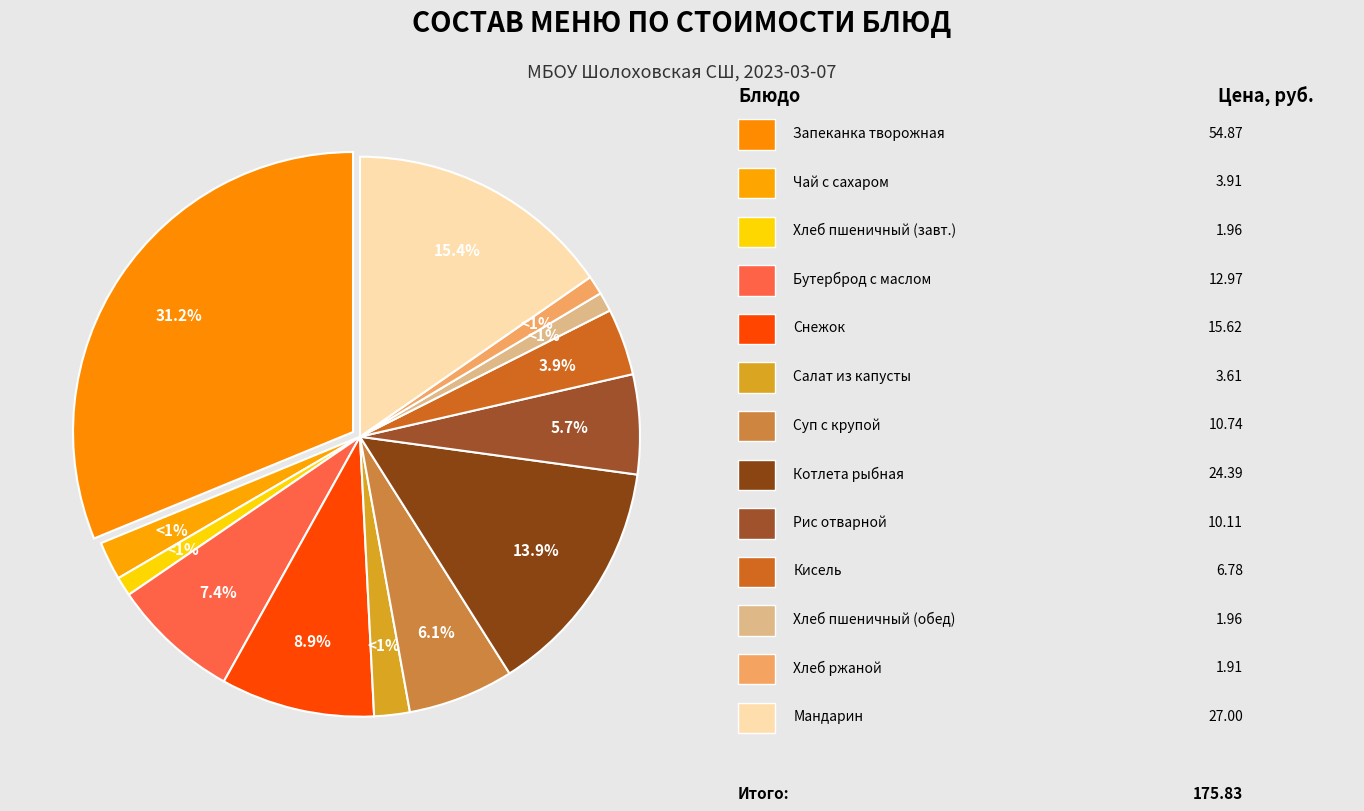

What is the smallest slice in the pie chart?

хлеб ржаной